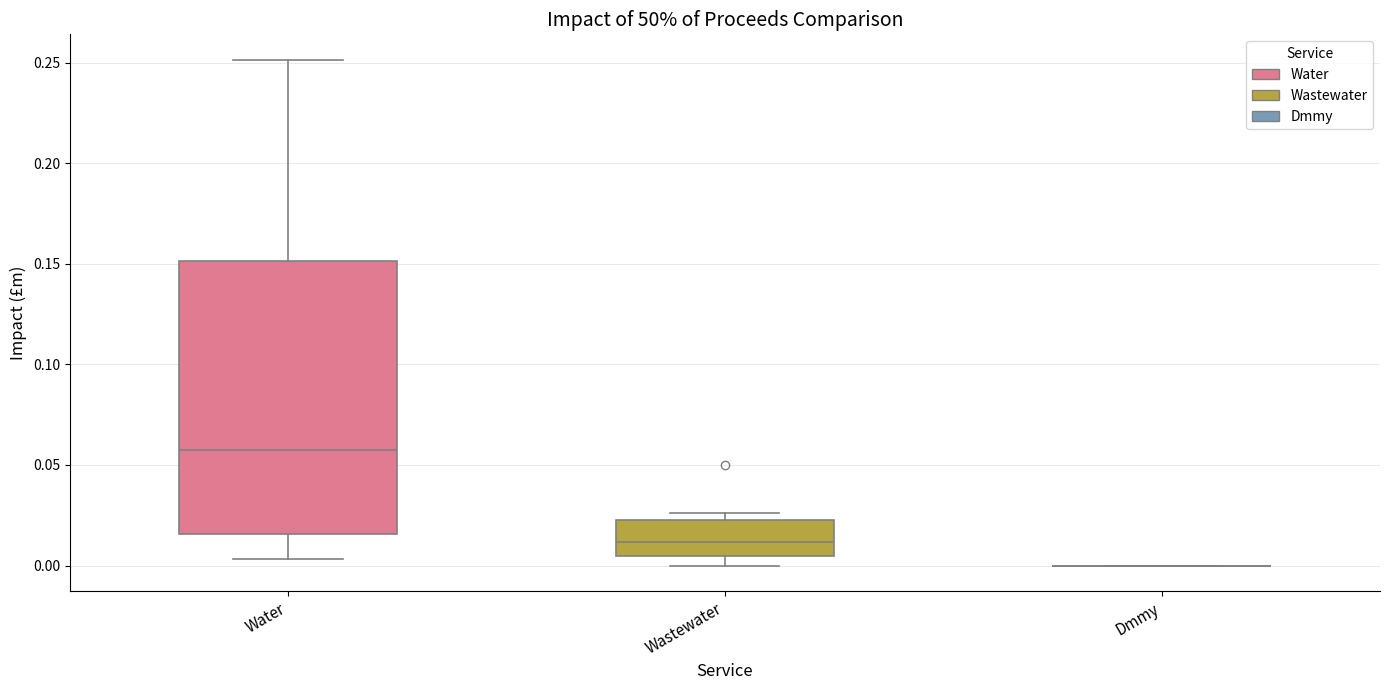

Comparing the boxes themselves (not the whiskers), which one is the tallest?

Water